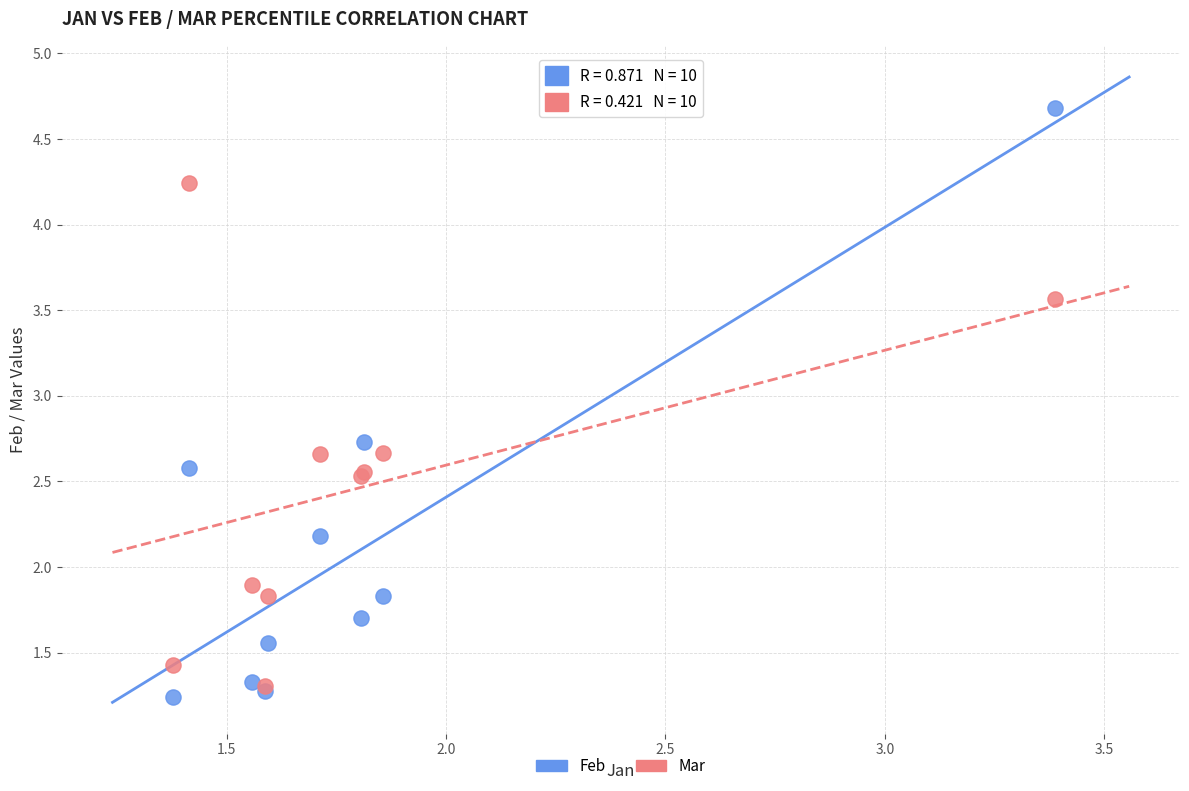

In the Mar series, what Y value is closest to 2?

1.9